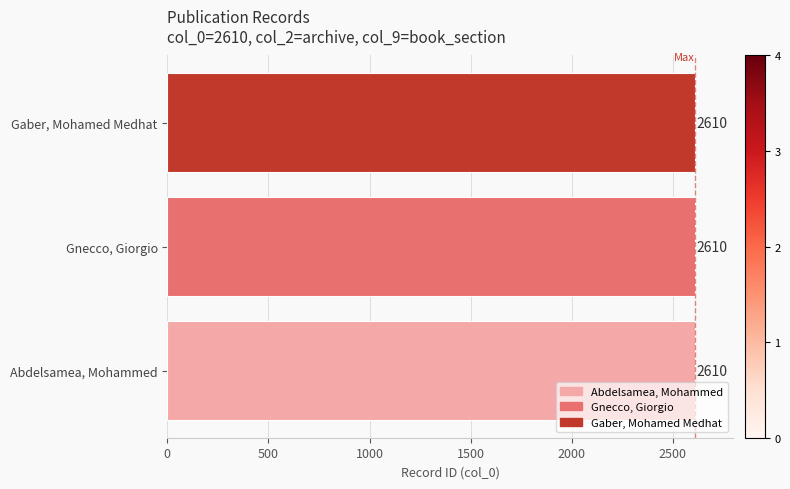

Is it true that the value at 0 is 0?

False